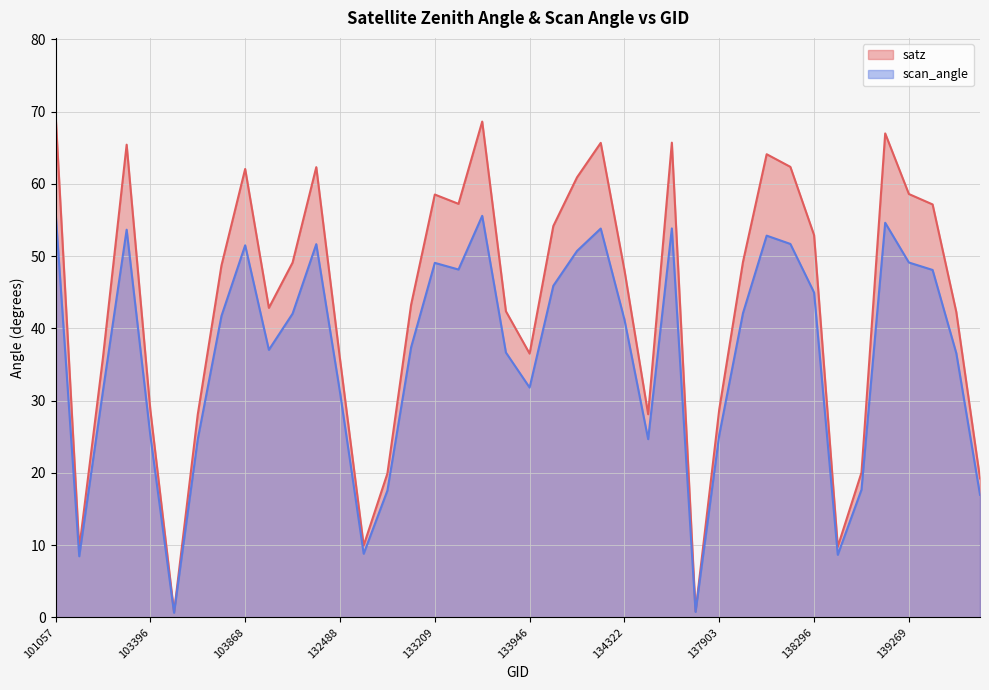

At which label does satz first exceed 48?

101057